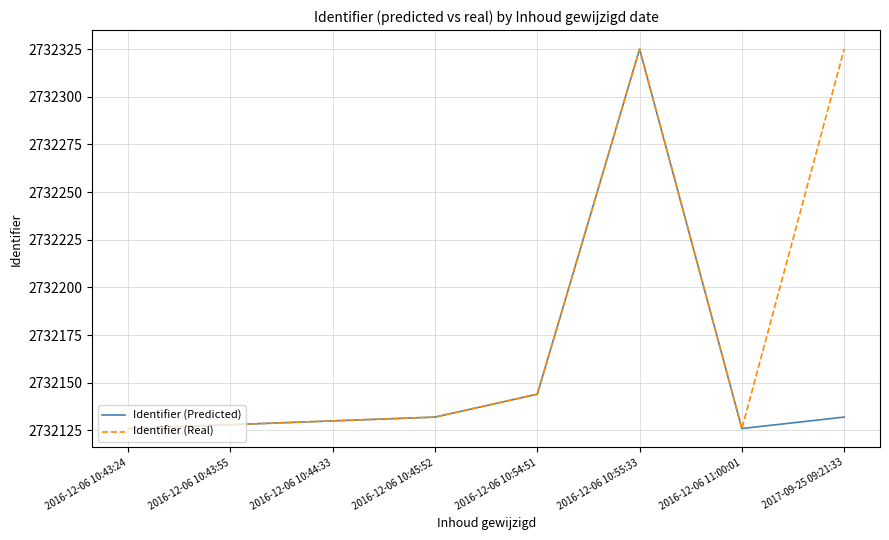

What is the highest value of the Identifier (Predicted) series?

2732325